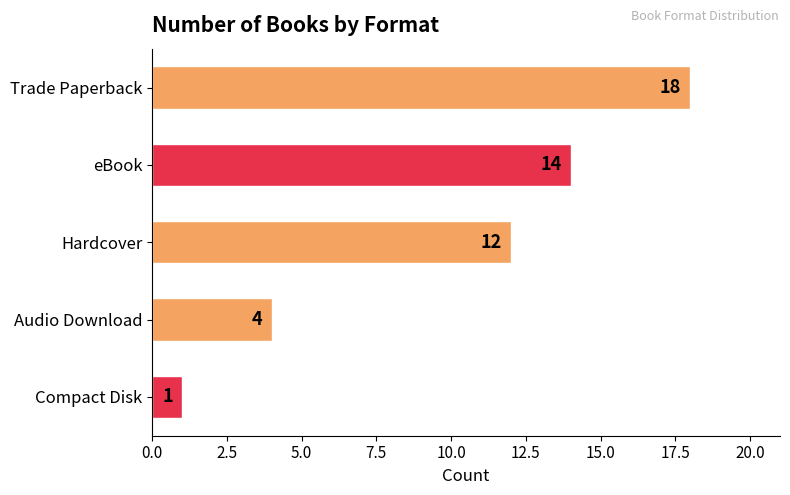

What is the average value?

10